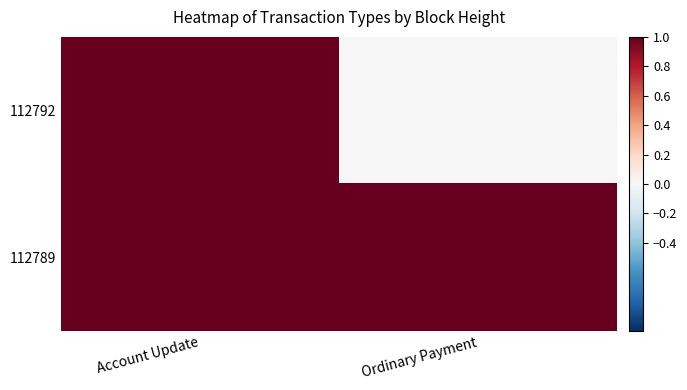

Reading right to left, extract all data points from this chart.

112792: Ordinary Payment=0	Account Update=1
112789: Ordinary Payment=1	Account Update=1